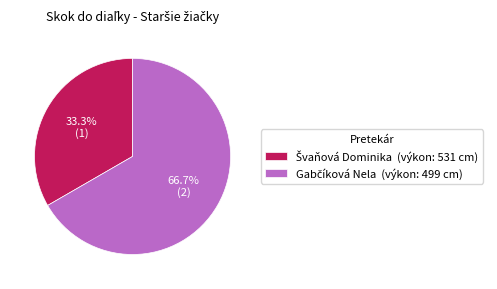

How many segments does this pie chart have?

2